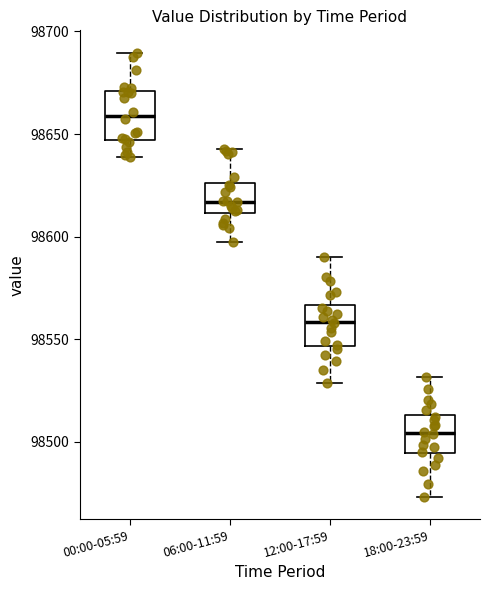

Reading left to right, transcribe this box plot: for each box, give where its median line is, the range the box spans, and where its two whiskers end, as read against the y-axis. The values are not printed on the chart, so give them approximately, as read against the axis.

00:00-05:59: median 98660, box 98645 to 98670, whiskers 98640 to 98690
06:00-11:59: median 98615, box 98610 to 98625, whiskers 98595 to 98645
12:00-17:59: median 98560, box 98545 to 98565, whiskers 98530 to 98590
18:00-23:59: median 98505, box 98495 to 98515, whiskers 98475 to 98530